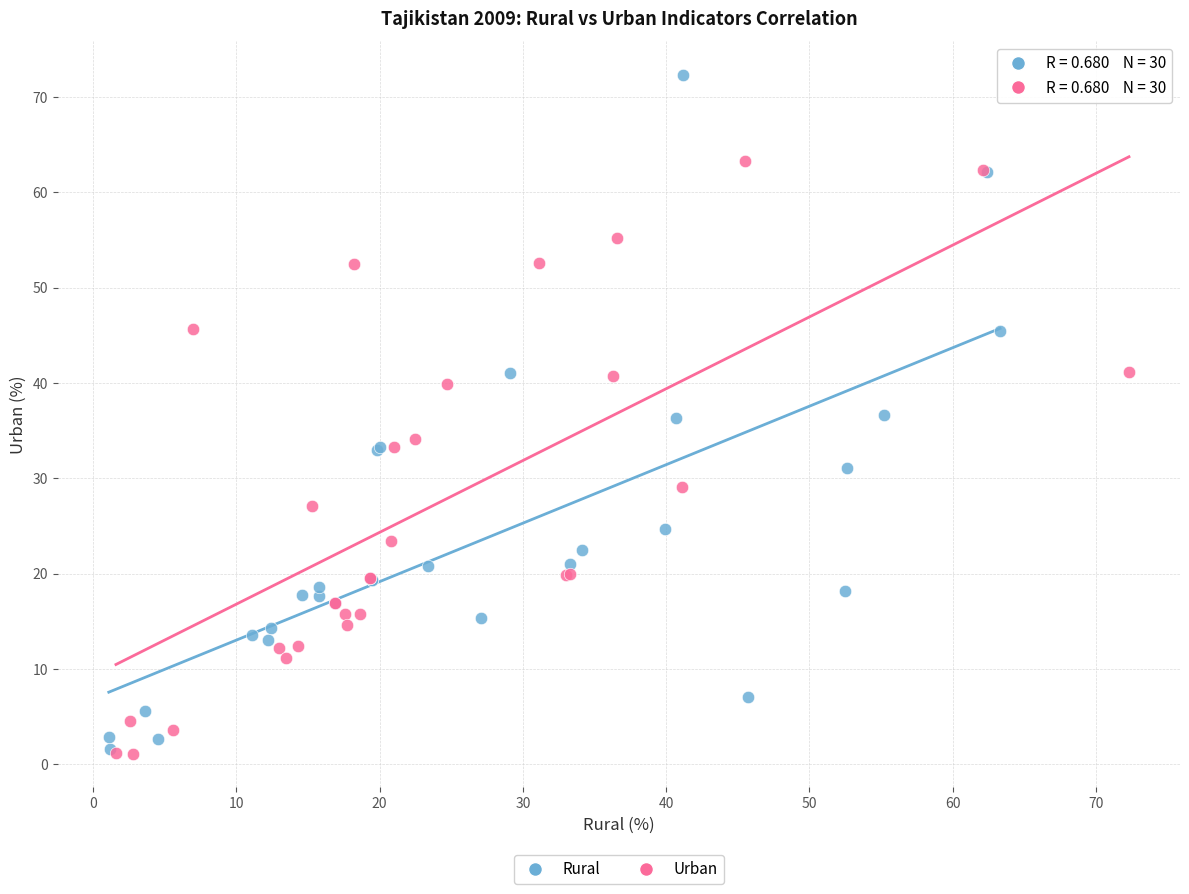

Which series has the widest spread of Y values?

Rural